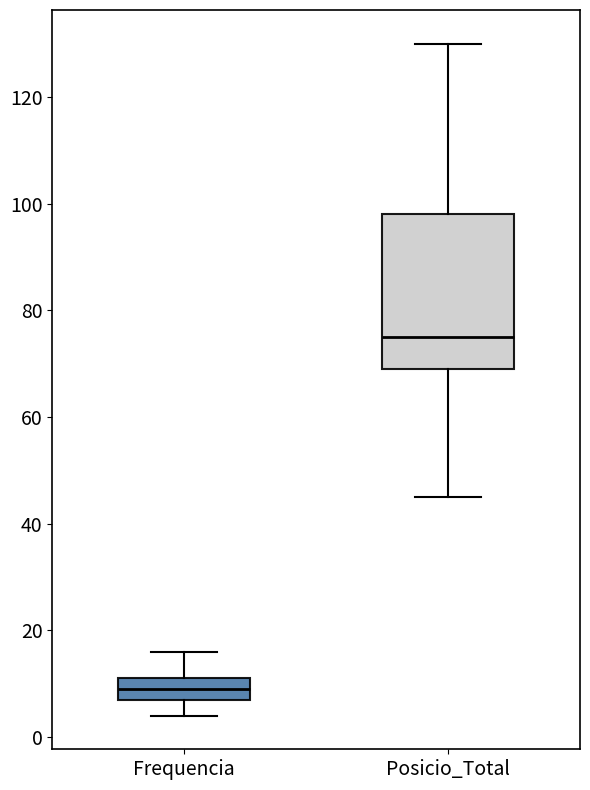

Where does the upper whisker of the box for Frequencia end on the y-axis? The values are not printed on the chart, so give them approximately, as read against the axis.

16